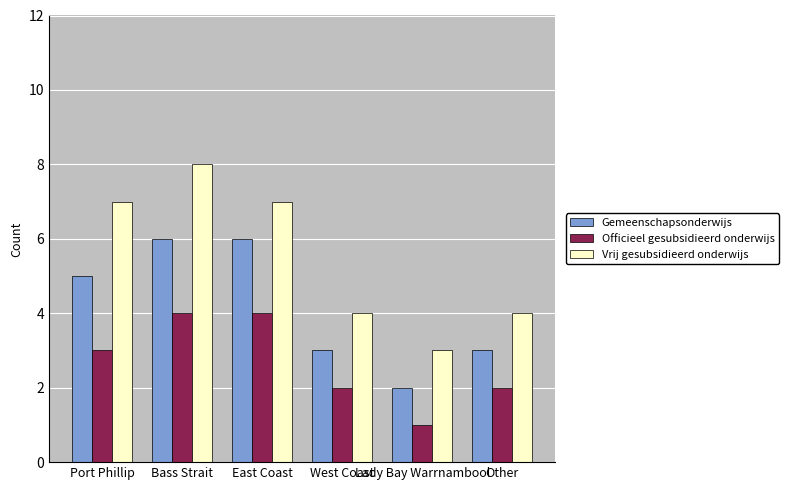

Which series has the largest range (max minus min)?

Vrij gesubsidieerd onderwijs